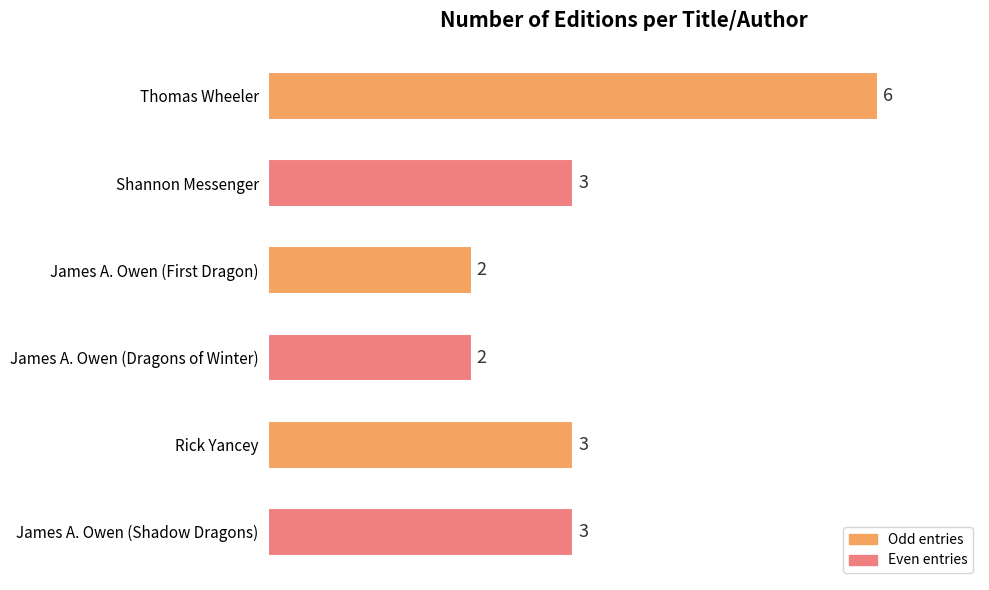

Reading top to bottom, extract all data points from this chart.

6	3	2	2	3	3